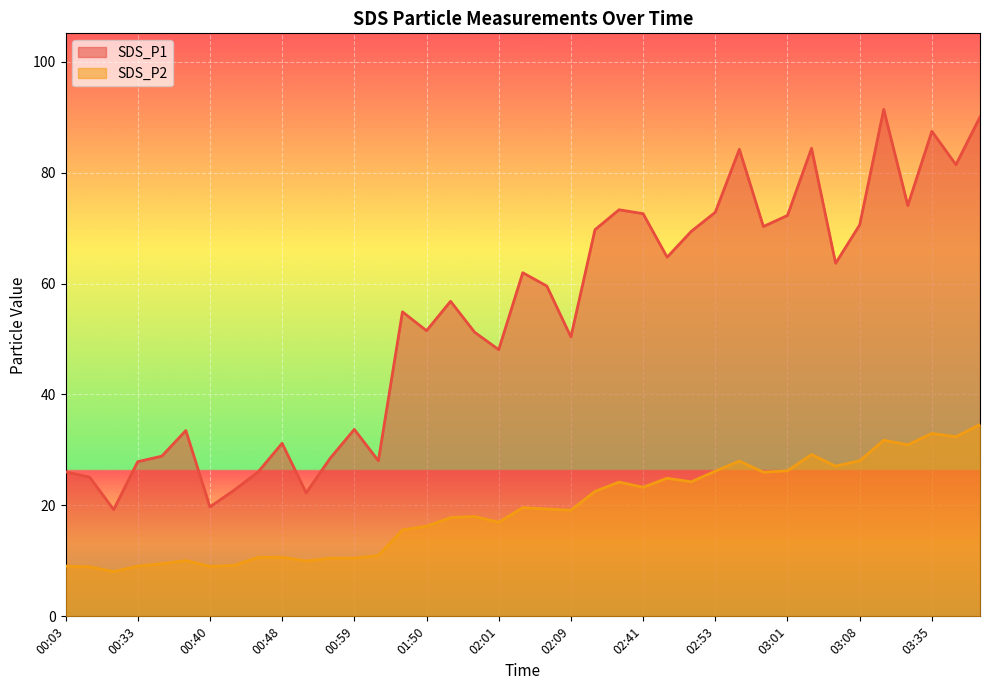

What is the maximum value for SDS_P2?

34.6